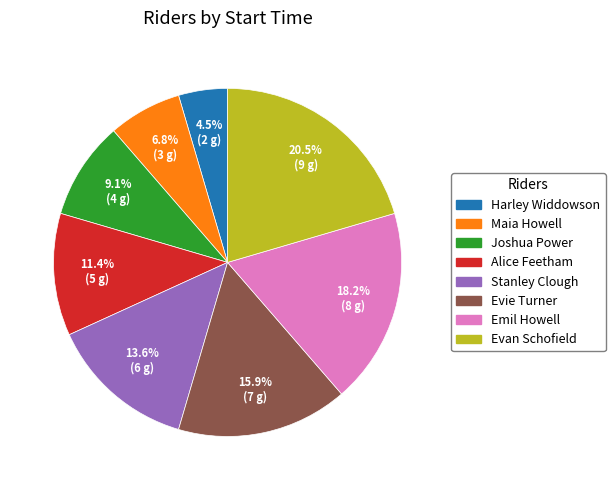

True or false: Stanley Clough accounts for 7% of the total.

False